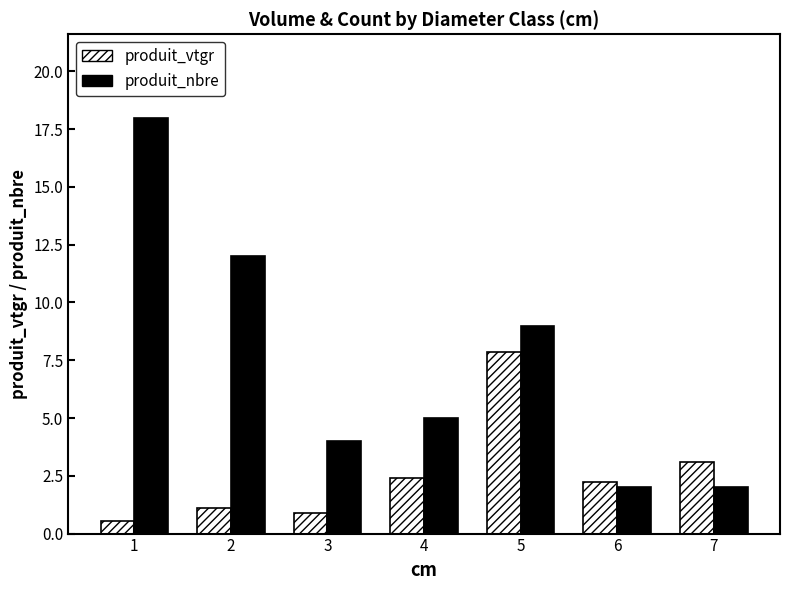

What is the spread (max minus min) of values at 5?

1.2